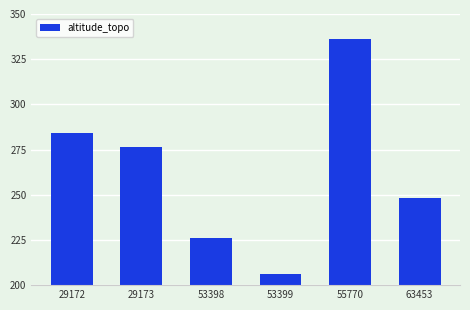

What is the average value?

262.8